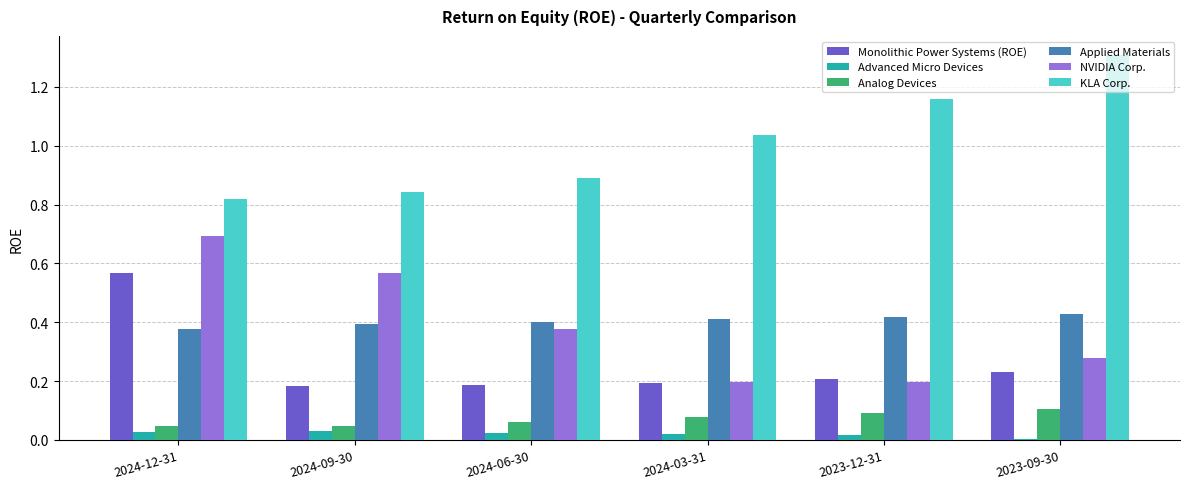

Which series changed the most between 2024-09-30 and 2023-09-30?

KLA Corp.